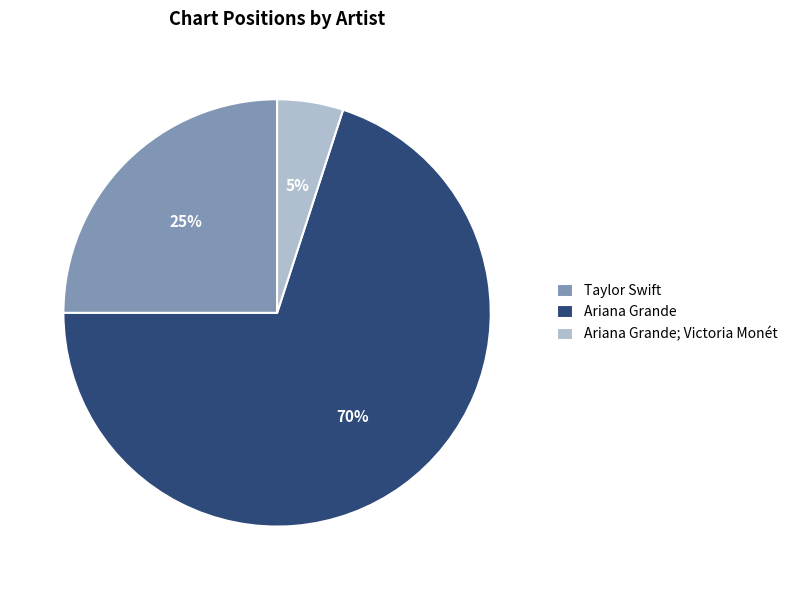

Which has a higher value, Ariana Grande; Victoria Monét or Ariana Grande?

Ariana Grande